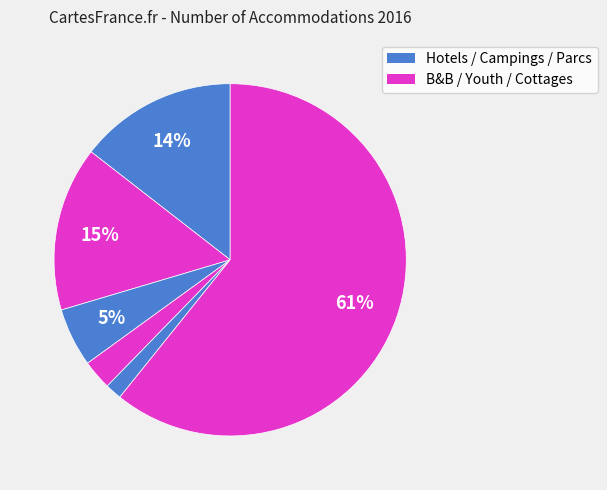

How many slices are in this pie chart?

6